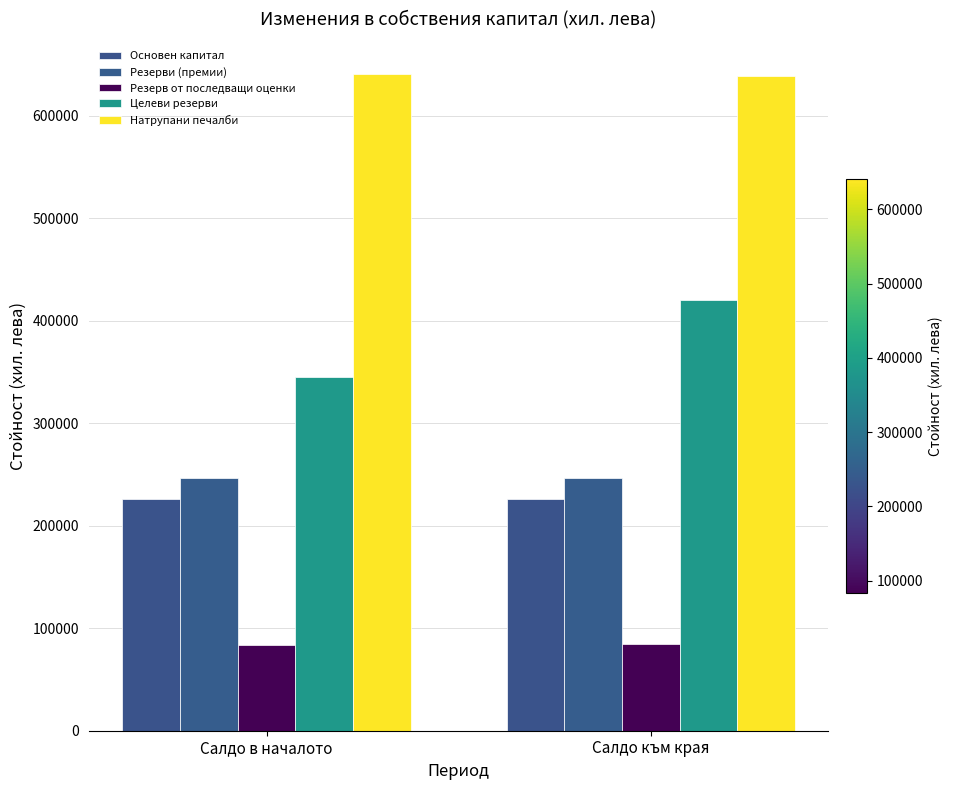

What is the lowest value of the Натрупани печалби series?

638776